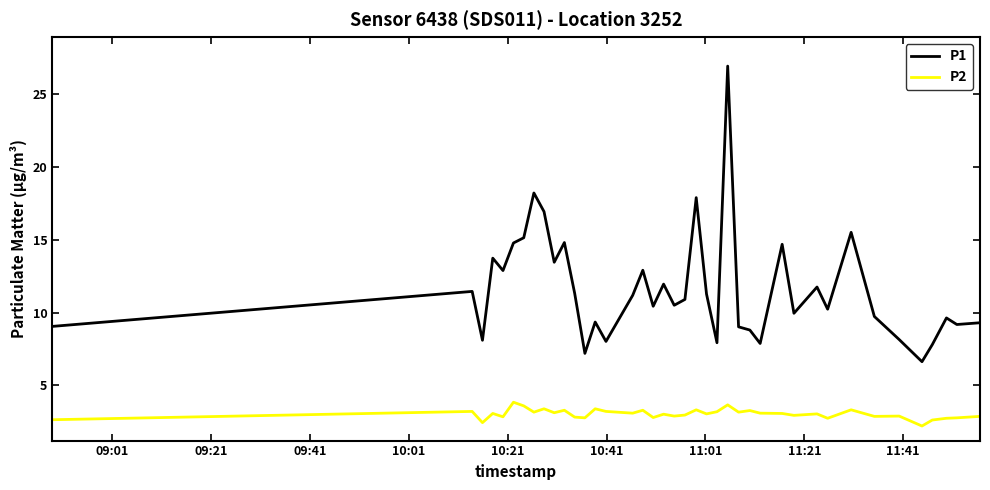

What is the smallest value displayed?

2.2